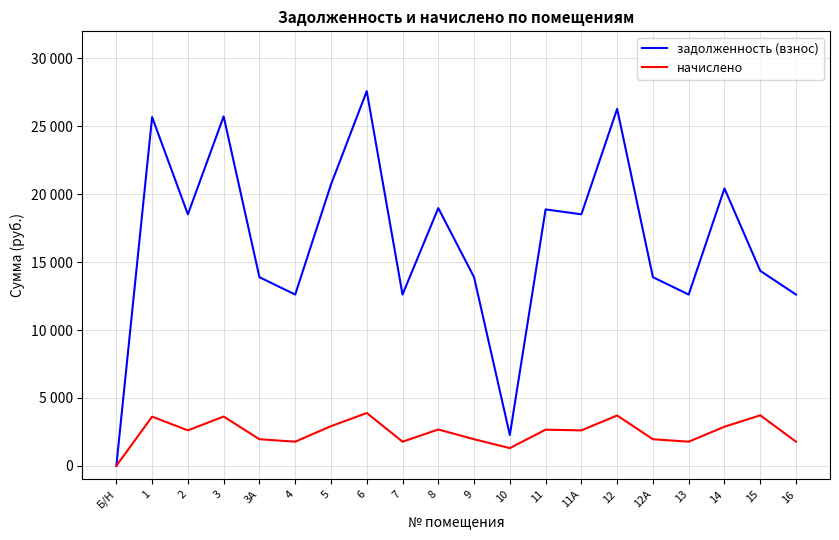

Rank the series by their maximum value, from lowest to highest.

начислено, задолженность (взнос)